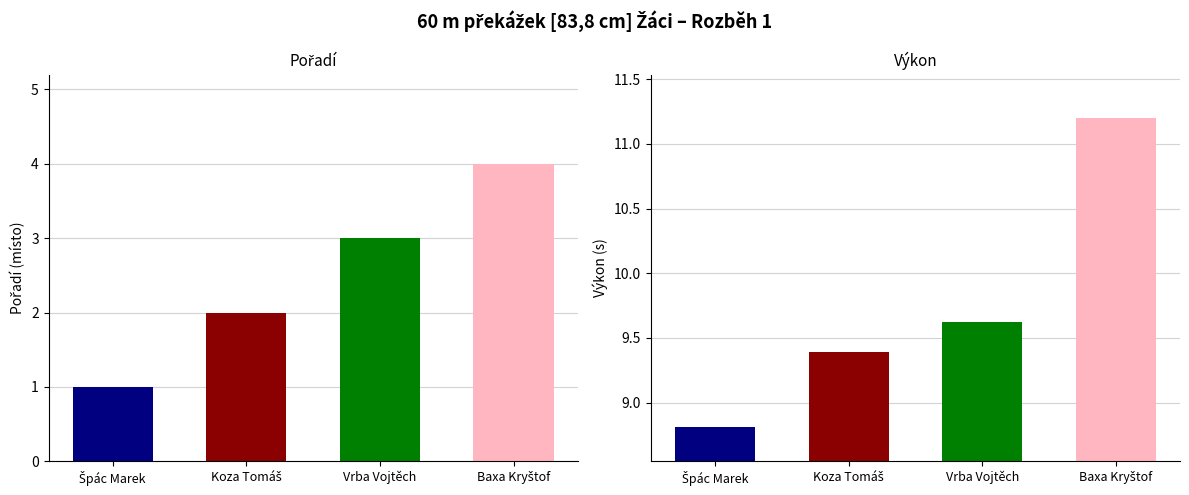

What value does the Pořadí series have at Vrba Vojtěch?

3.0